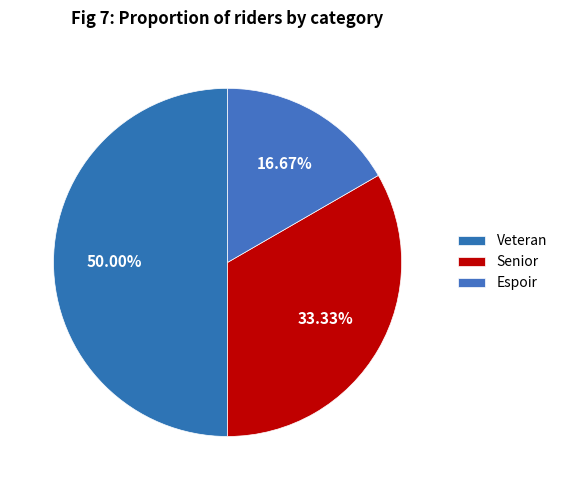

Is there a majority slice in this chart?

No